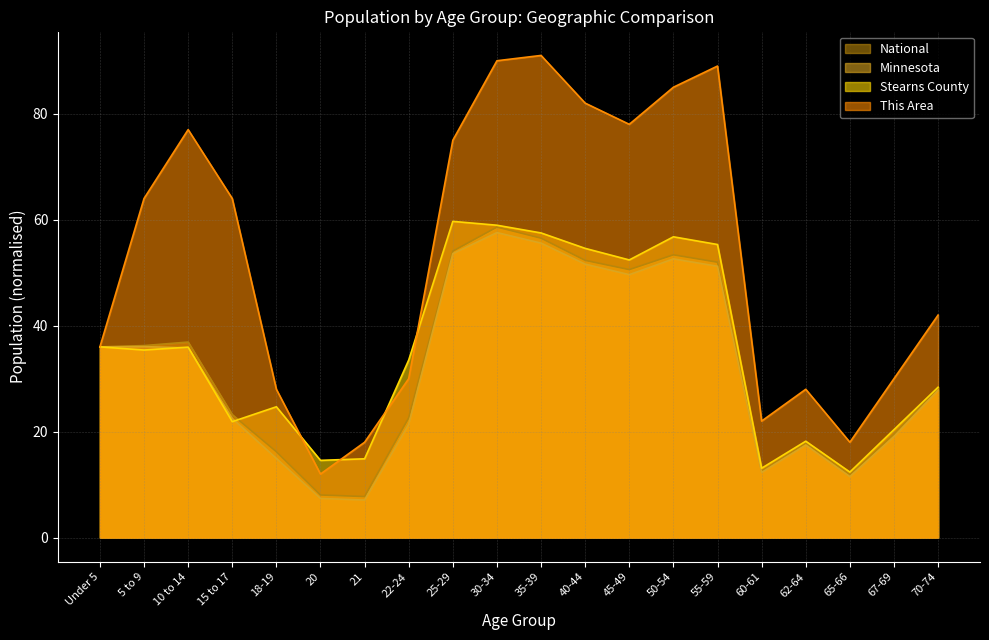

What is the value of the Minnesota point at the 9th from the left?

53.6